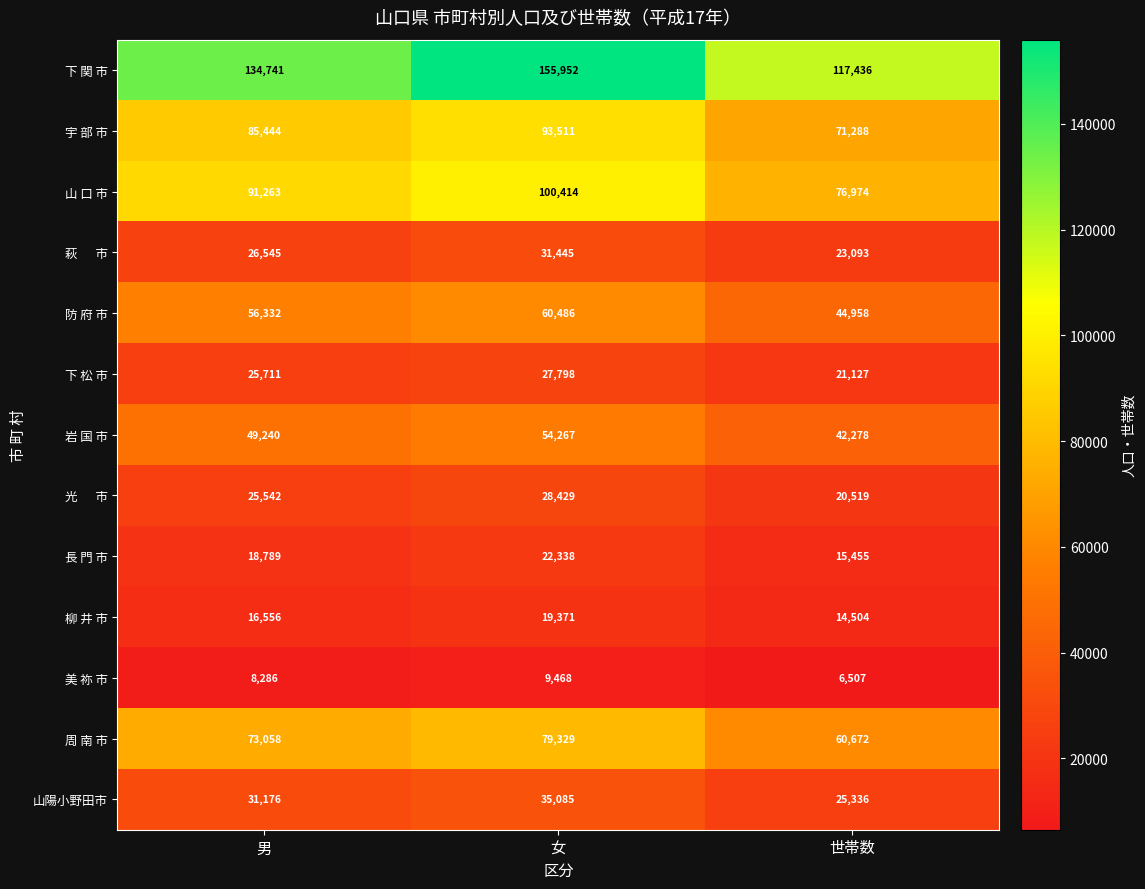

Which series changed the most between 男 and 世帯数?

下 関 市